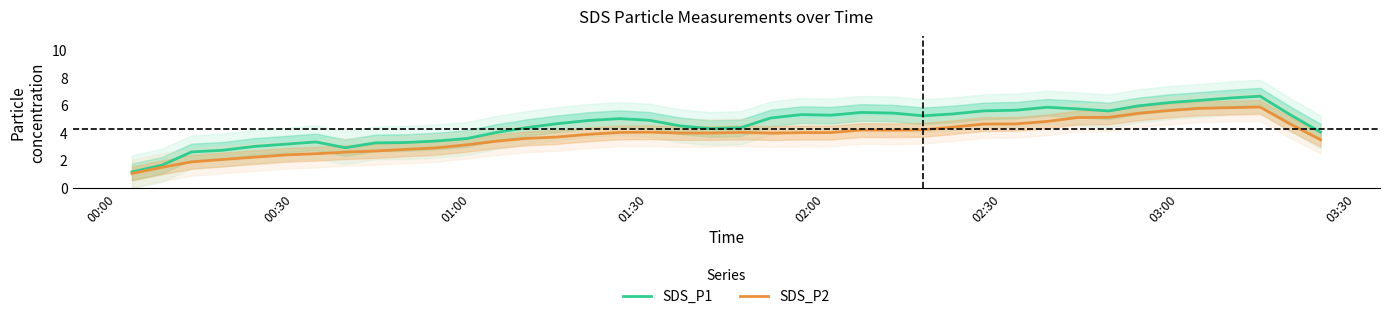

What is the lowest value of the SDS_P1 series?

1.2